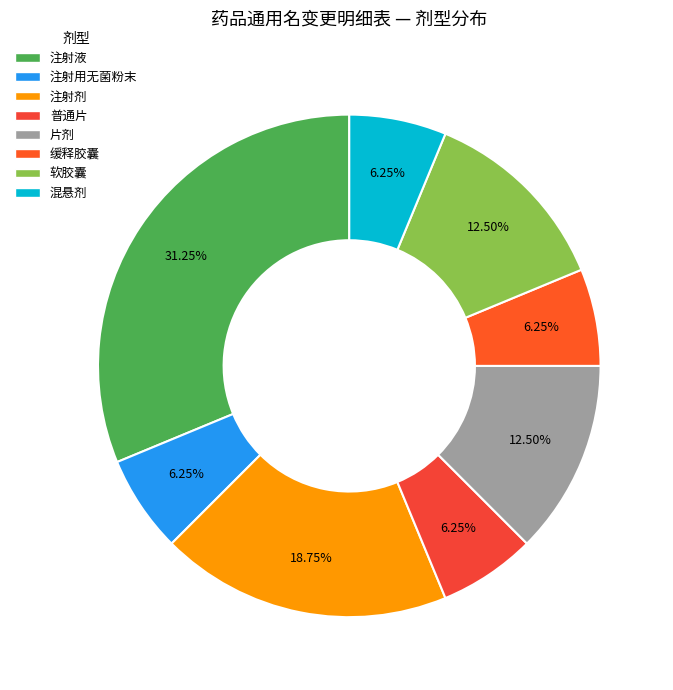

To the nearest percent, what portion does 片剂 represent?

12%